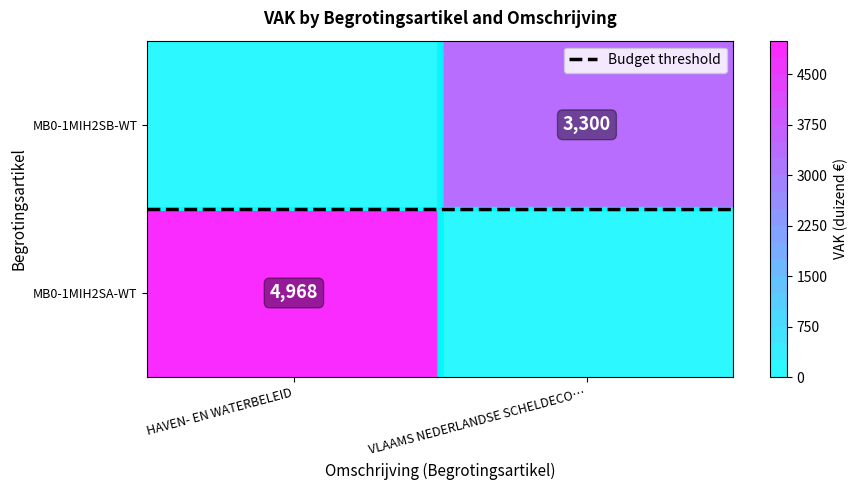

Is the value of MB0-1MIH2SA-WT at VLAAMS NEDERLANDSE SCHELDECO… greater than the value of MB0-1MIH2SB-WT at VLAAMS NEDERLANDSE SCHELDECO…?

No